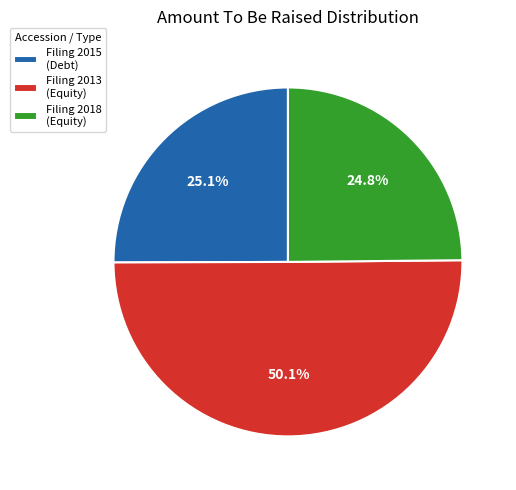

Between Filing 2013 (Equity) and Filing 2015 (Debt), which is larger?

Filing 2013 (Equity)